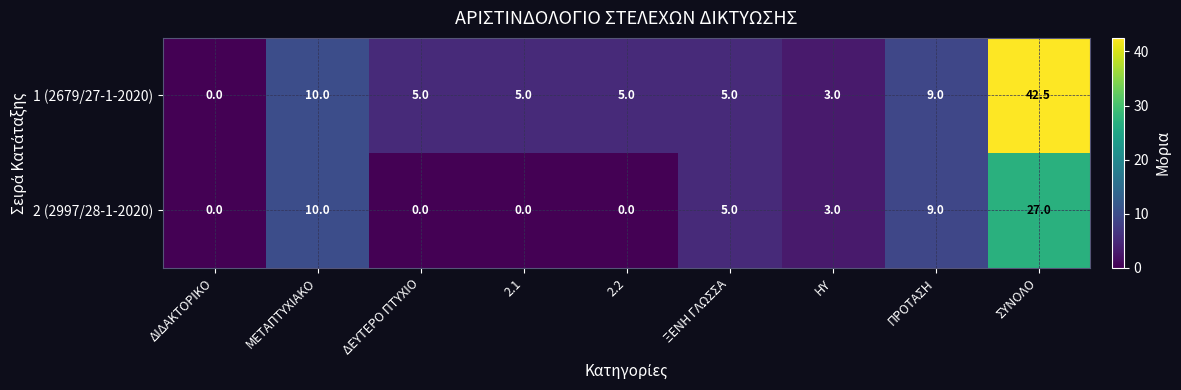

Is it true that 1 (2679/27-1-2020) equals 42.5 at ΣΥΝΟΛΟ?

True